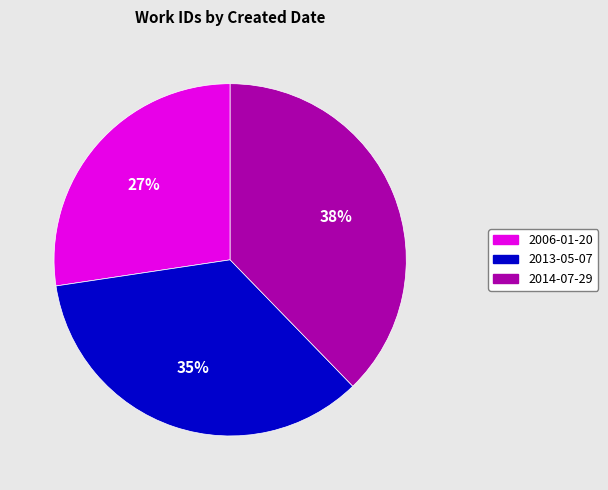

Between 2006-01-20 and 2014-07-29, which is larger?

2014-07-29